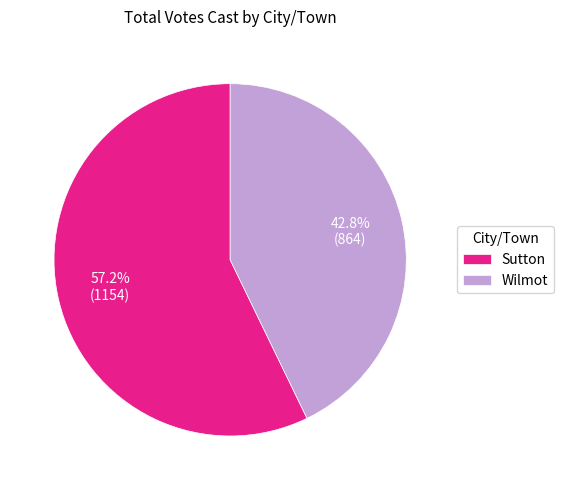

Which has a higher value, Sutton or Wilmot?

Sutton